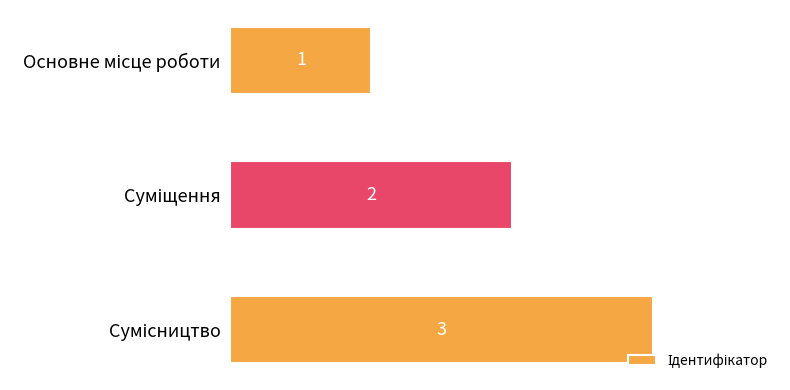

What is the maximum value shown in the chart?

3